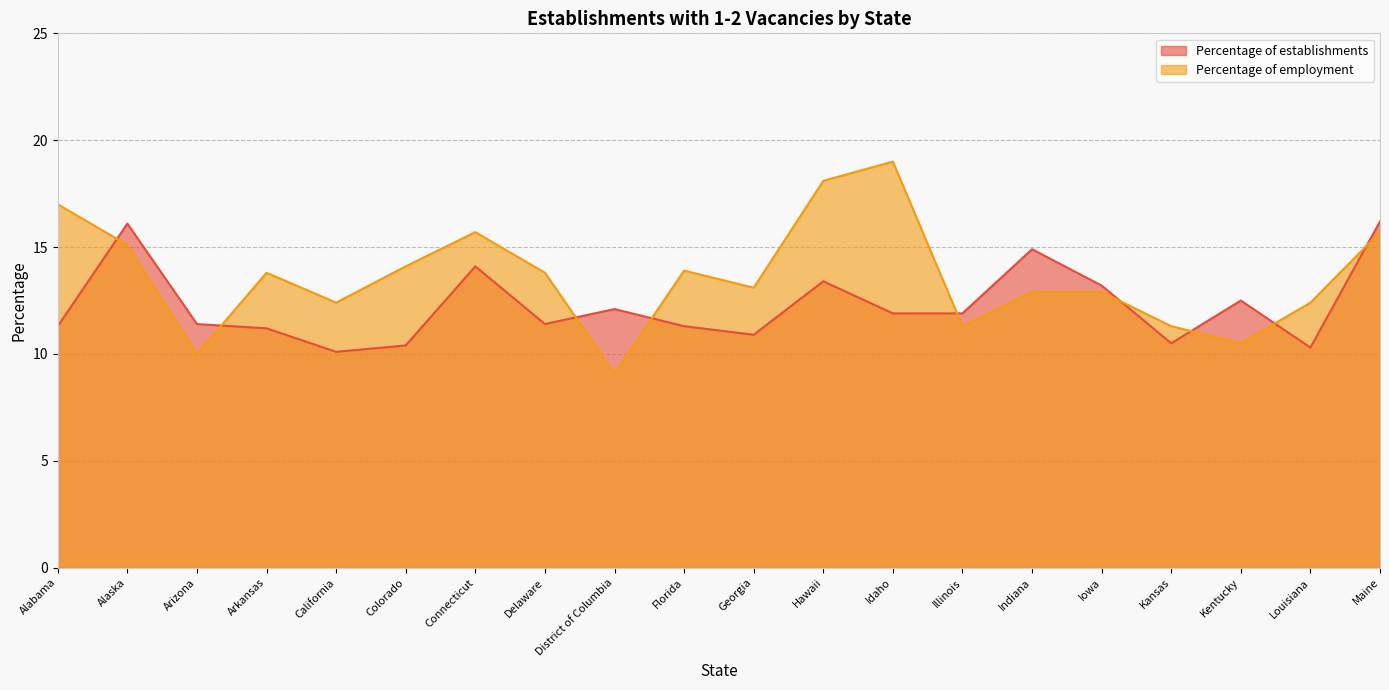

What is the greatest value displayed?

19.0